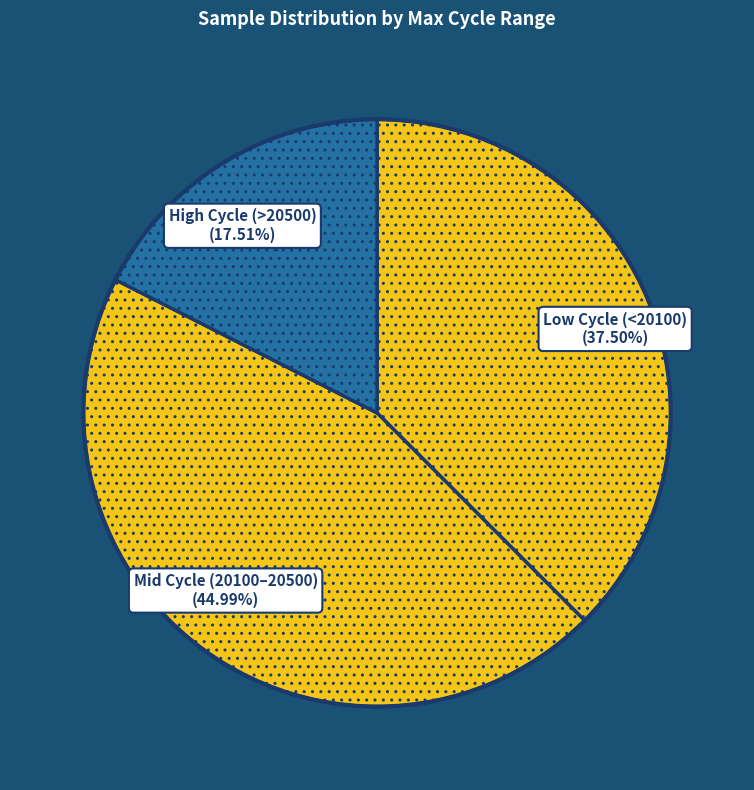

Count the number of slices in the pie.

3